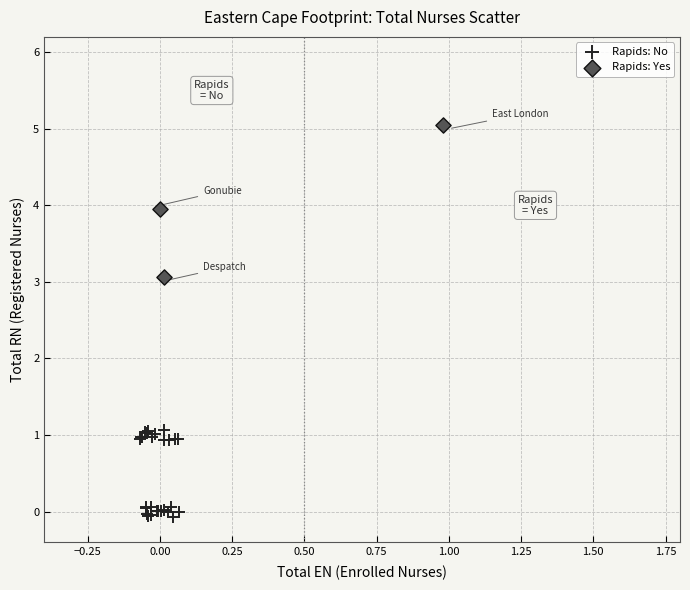

What are all the series names shown in the legend?

Rapids: No, Rapids: Yes